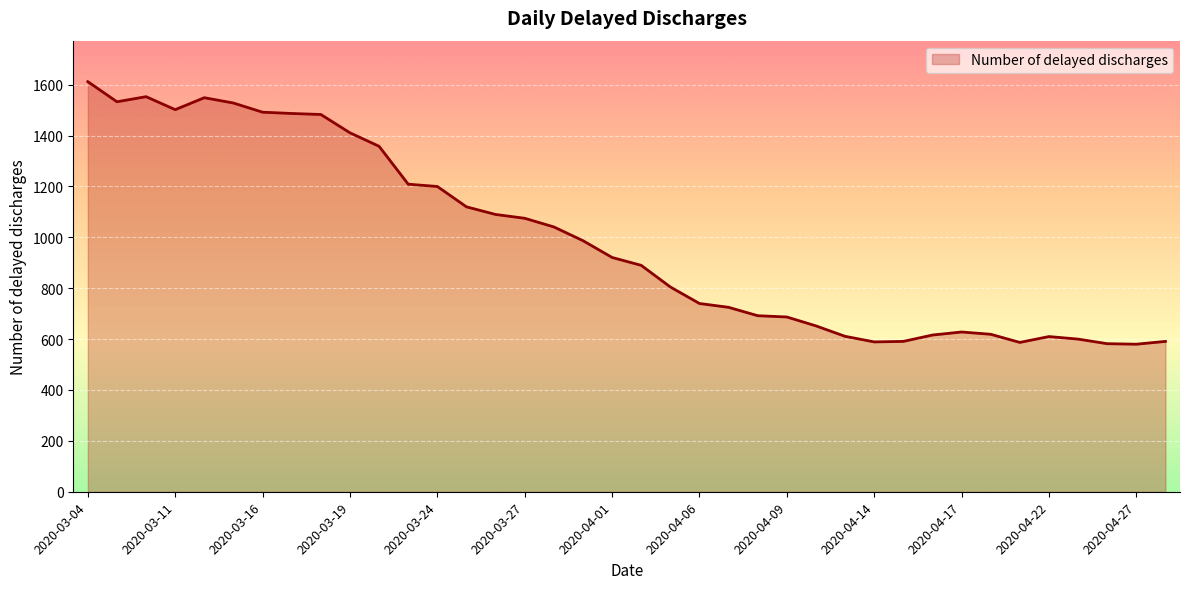

True or false: there are more than 0 points higher than both neighbors.

True